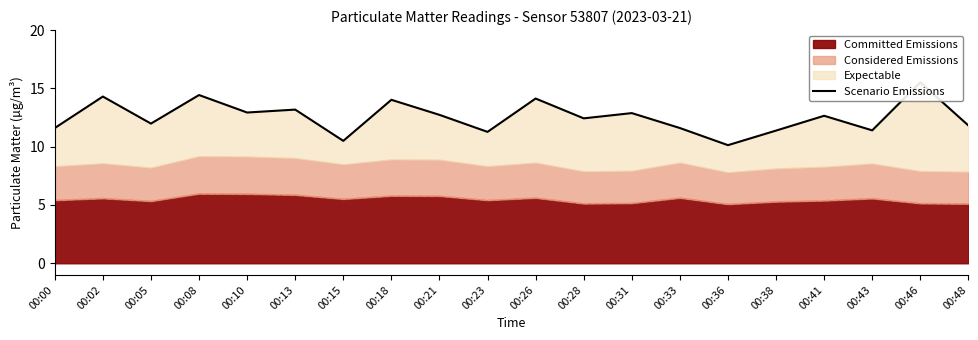

Reading left to right, what are all the values shown in this chart?

11.6	14.3	12.0	14.4	12.9	13.2	10.5	14.0	12.7	11.3	14.1	12.4	12.9	11.6	10.1	11.4	12.7	11.4	15.5	11.8